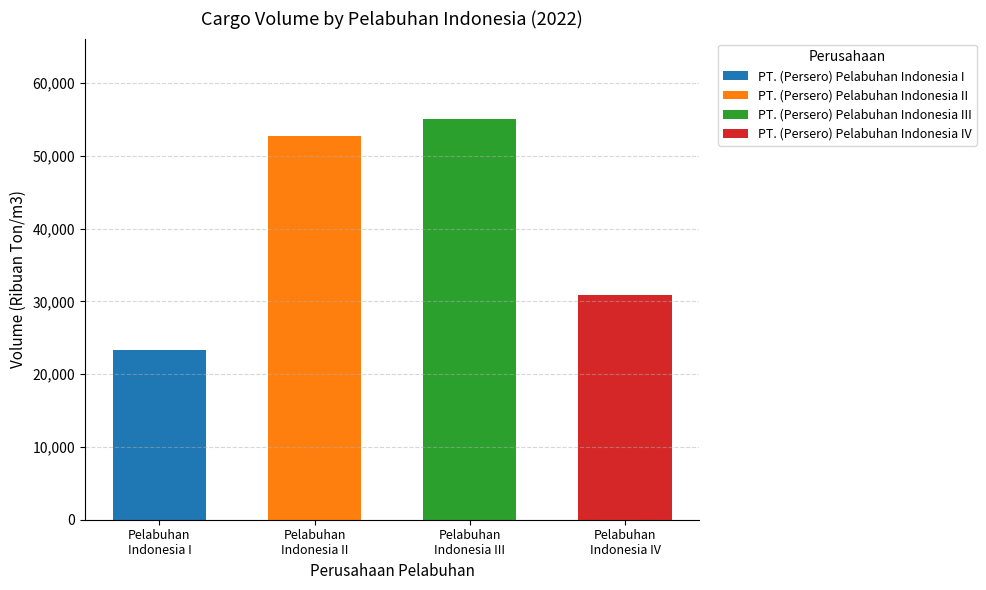

Reading left to right, extract all data points from this chart.

23341	52756	55073	30903